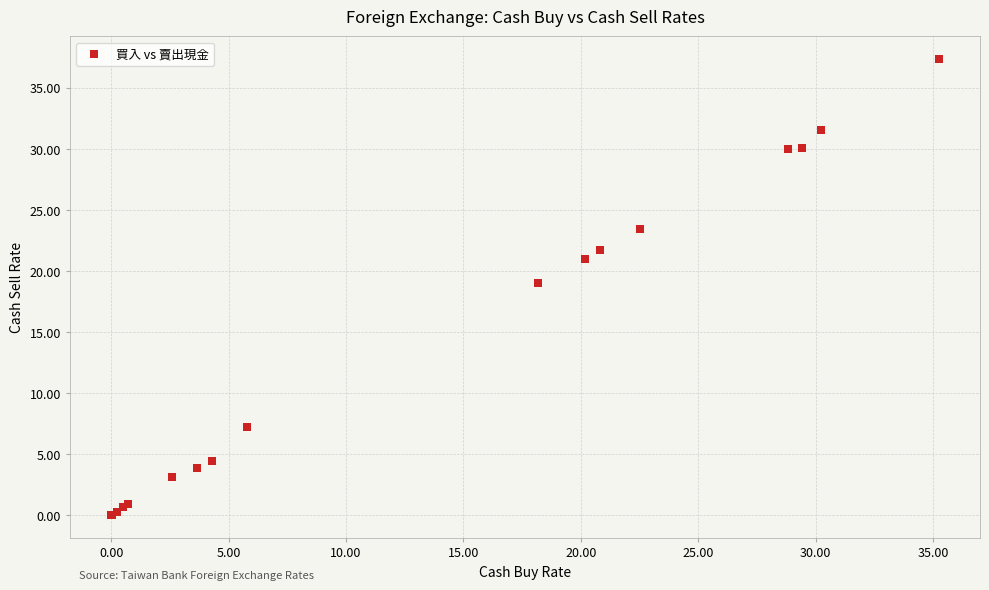

What Y value in the scatter plot is closest to 18?

19.0